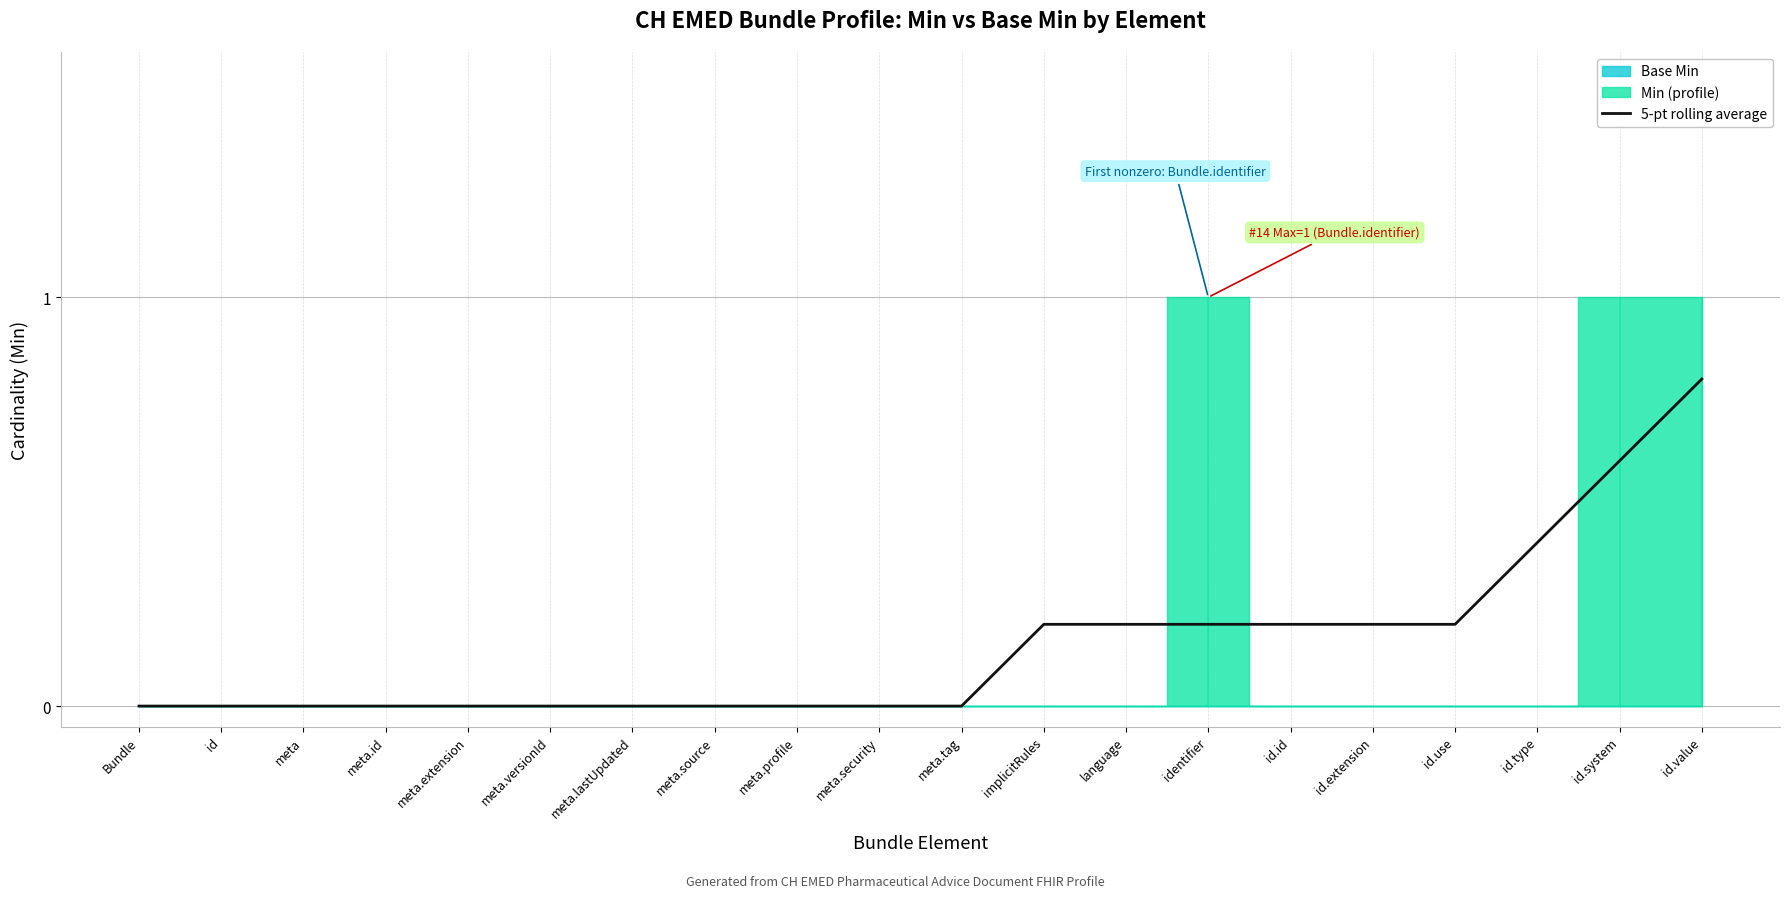

What is the sum of all values?

3.0